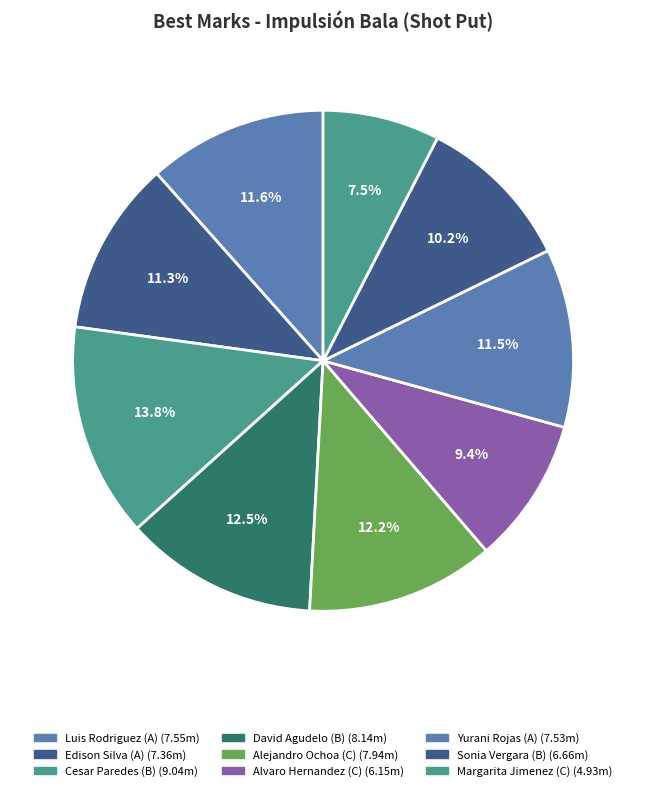

To the nearest percent, what is the difference between the largest and smallest slice percentages?

6%